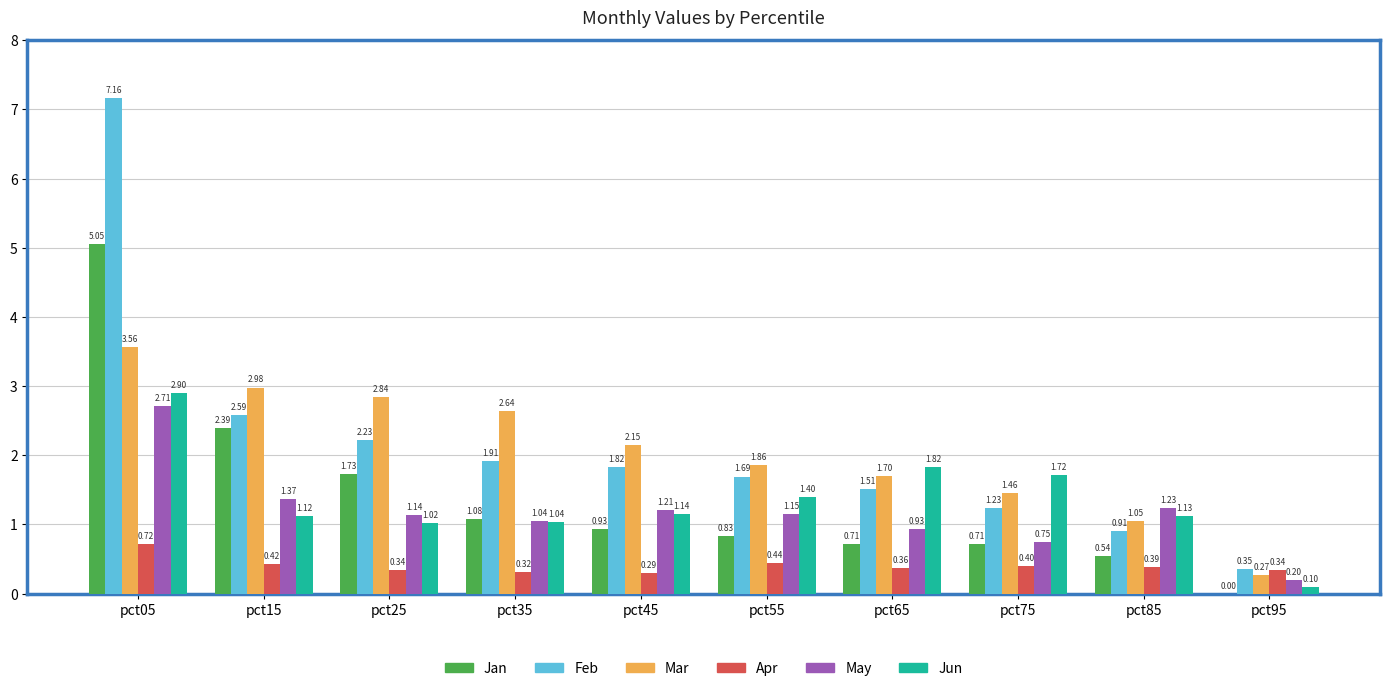

Which series changed the most between pct05 and pct75?

Feb